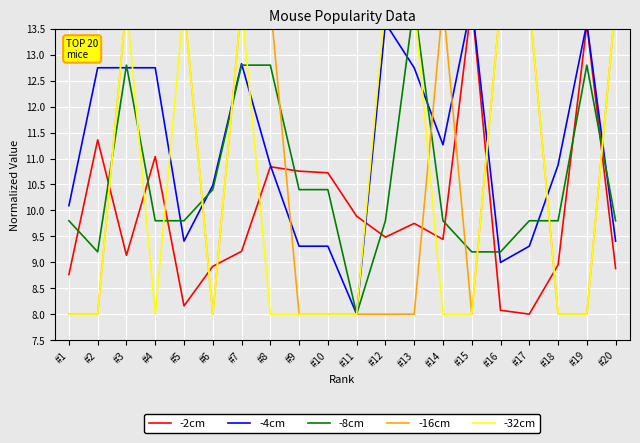

At which category does -32cm reach its first local valley?

#4